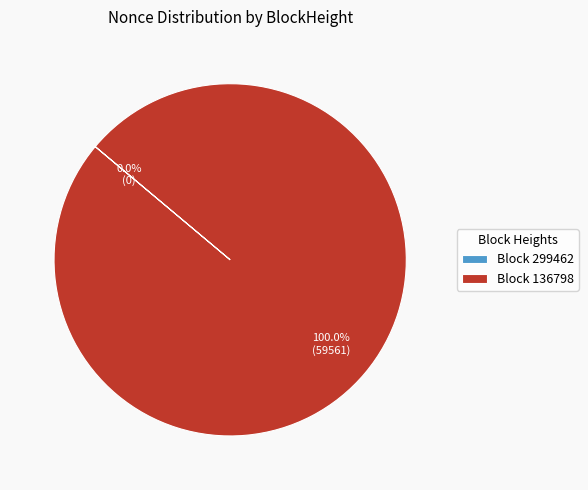

To the nearest percent, what is the difference between the BlockHeight_136798 and BlockHeight_299462 slice percentages?

100%